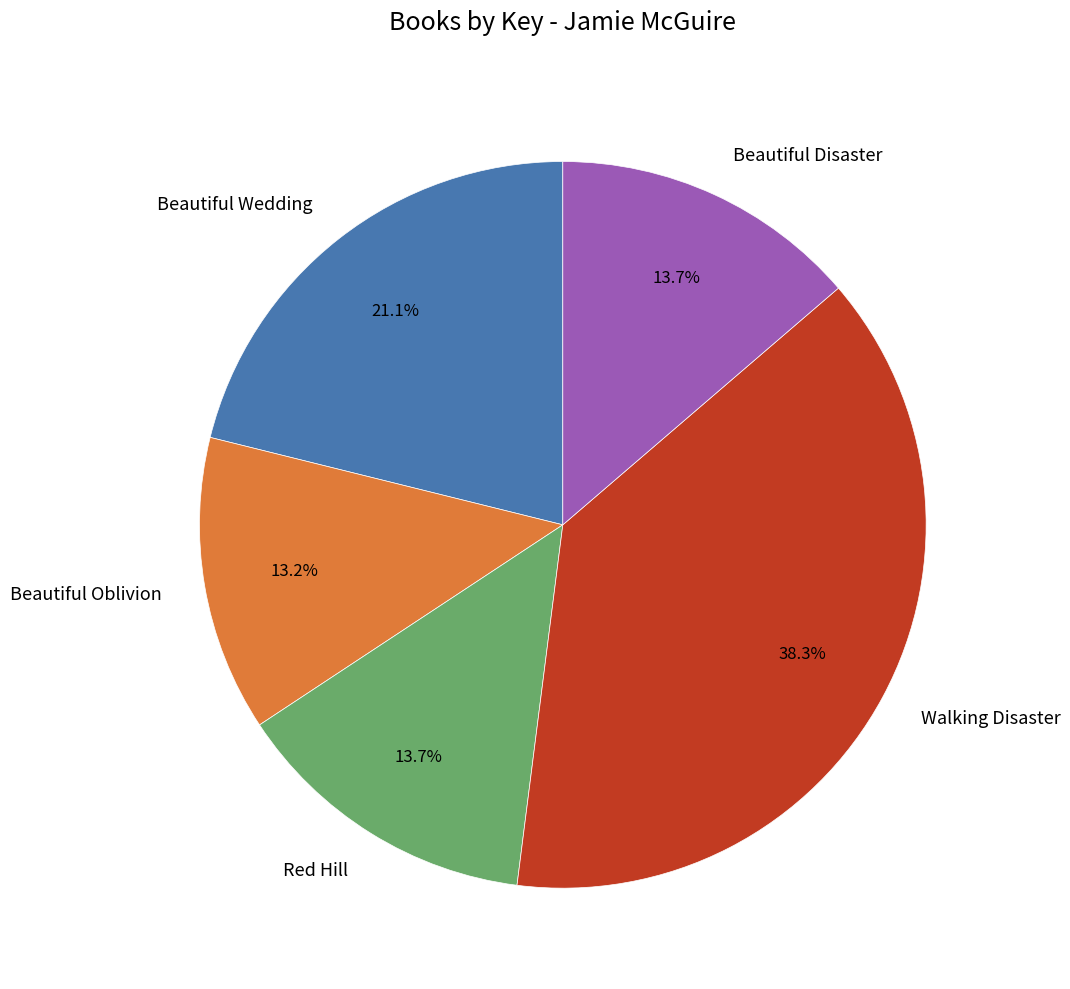

To the nearest percent, what is the combined percentage of Beautiful Wedding and Red Hill?

35%